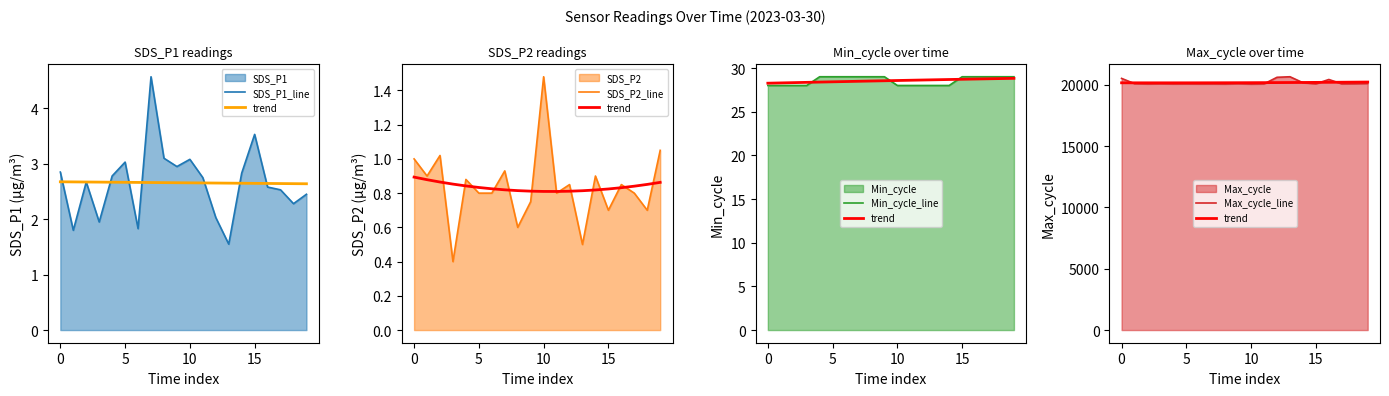

What is the difference between the maximum and minimum values in the SDS_P2_line series?

1.1